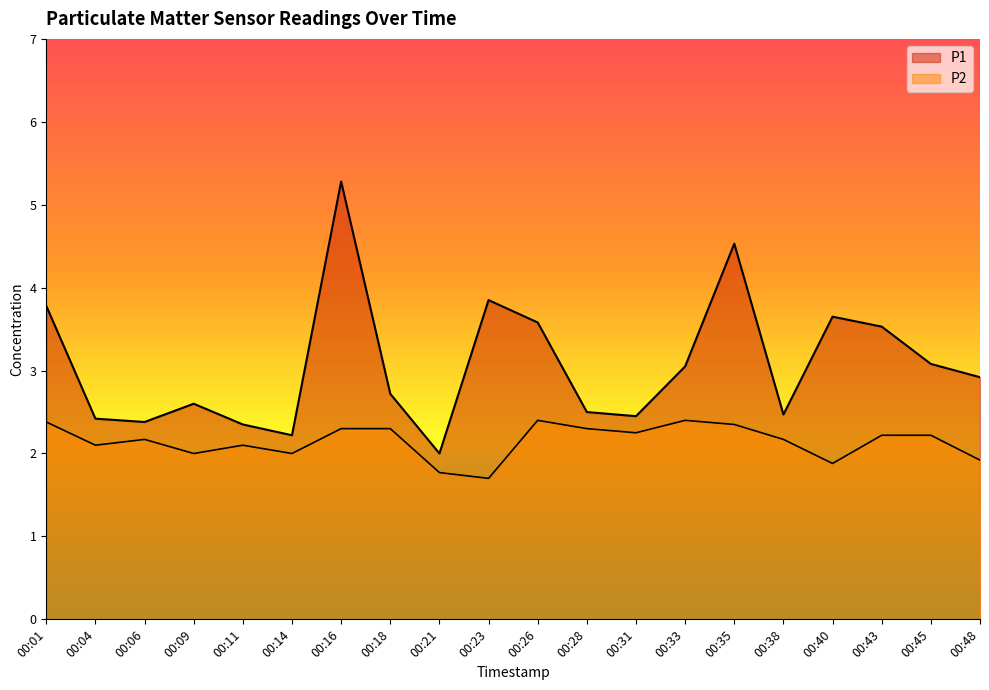

How many lines are shown in the chart?

2